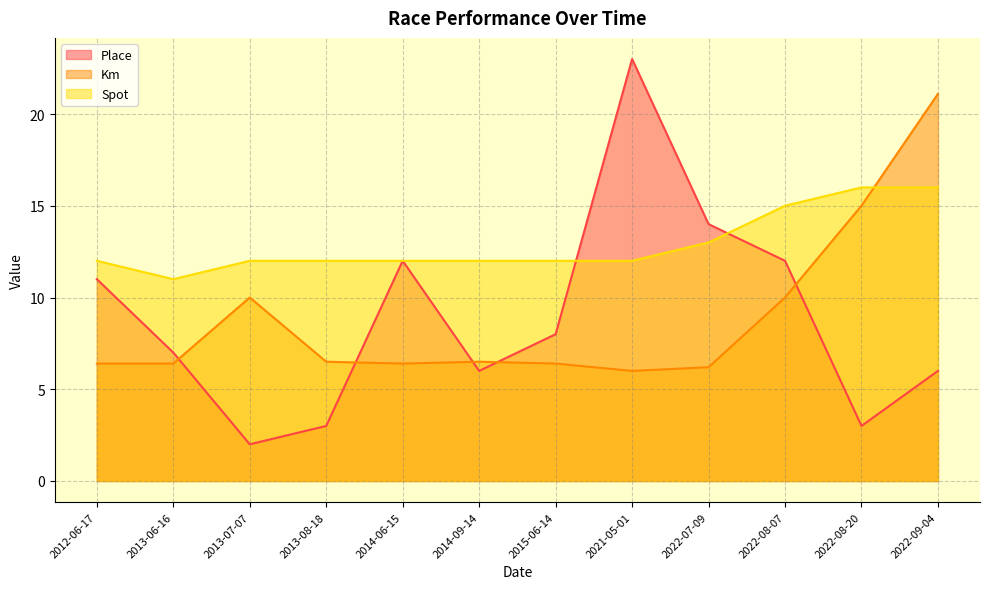

The Spot series shows 15.0 at 2022-08-07. True or false?

True